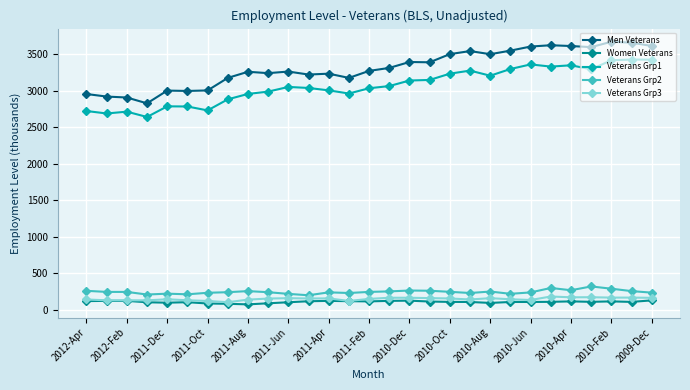

At how many categories does at least one series exceed 1337?

29